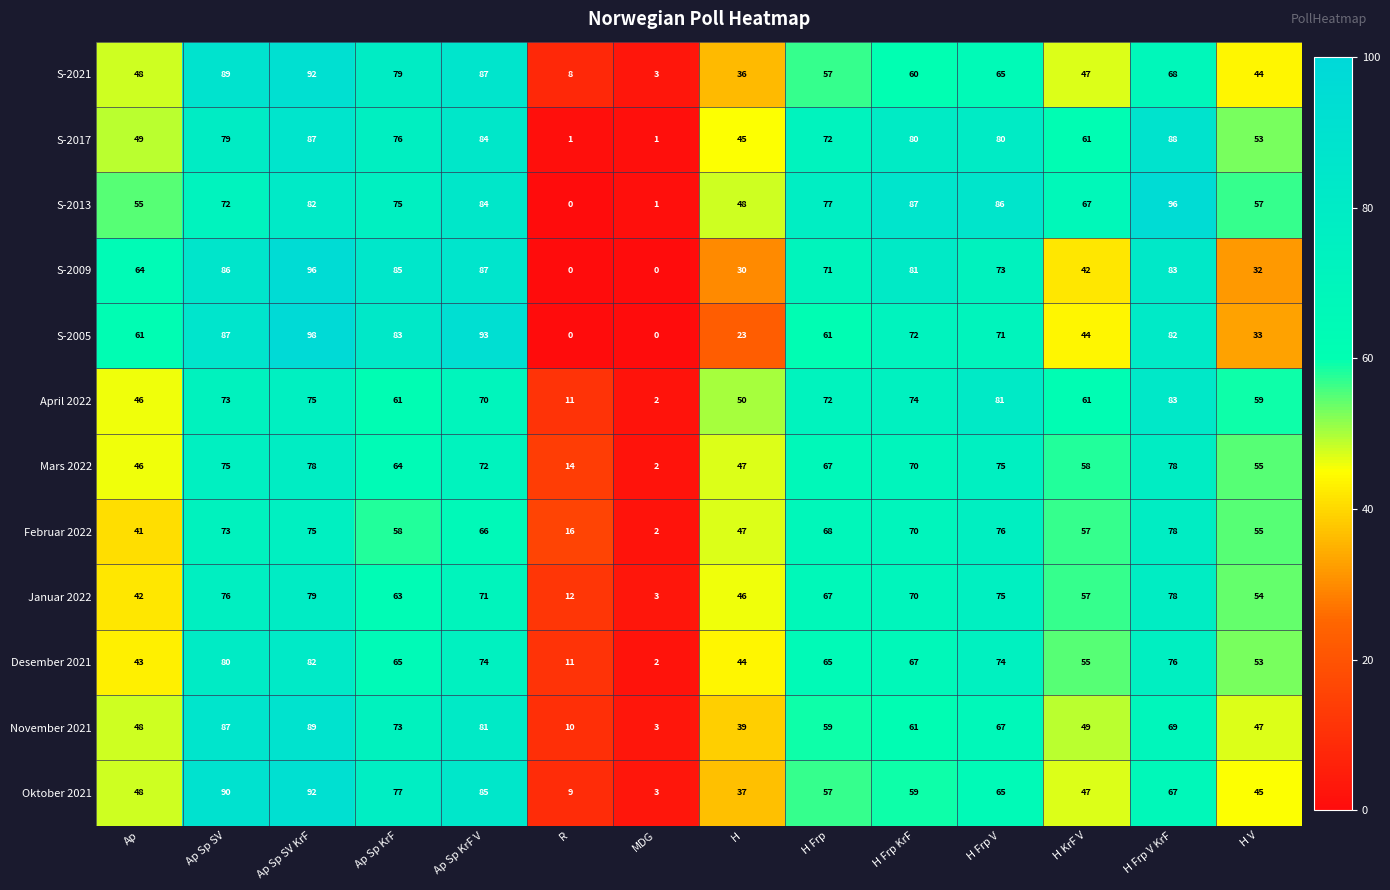

What is the total value across all series at Ap Sp KrF?

859